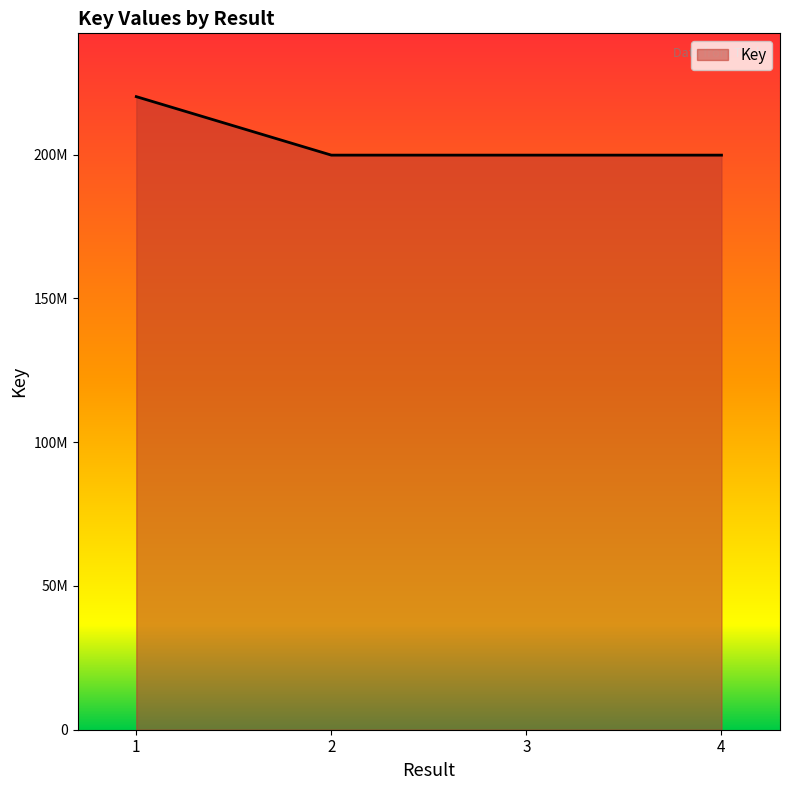

Does the chart display data point markers on the line(s)?

No